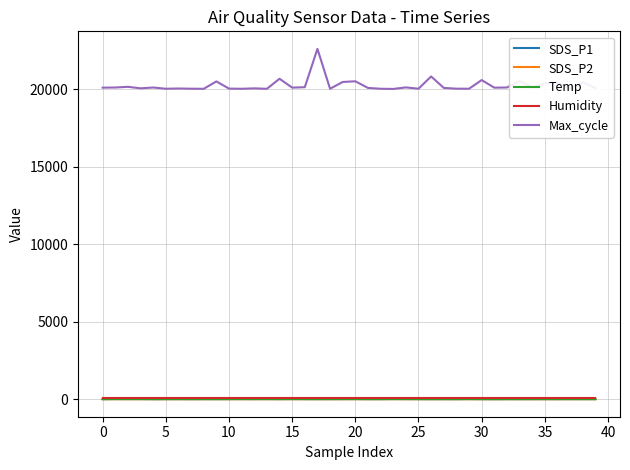

Which series has the widest spread of values?

Max_cycle